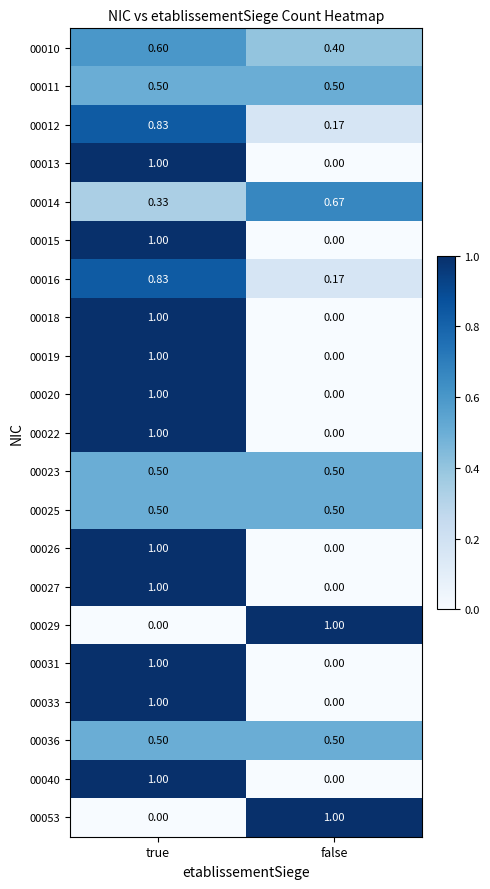

How many data points does each series have?

2